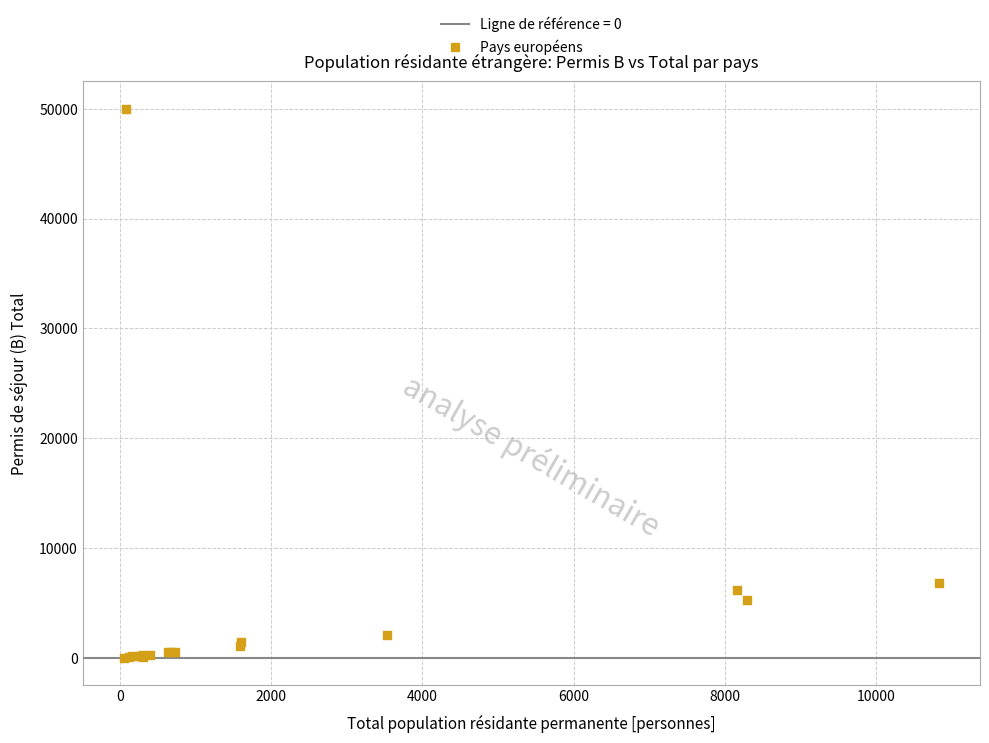

What Y value in the scatter plot is closest to 25025?

6836